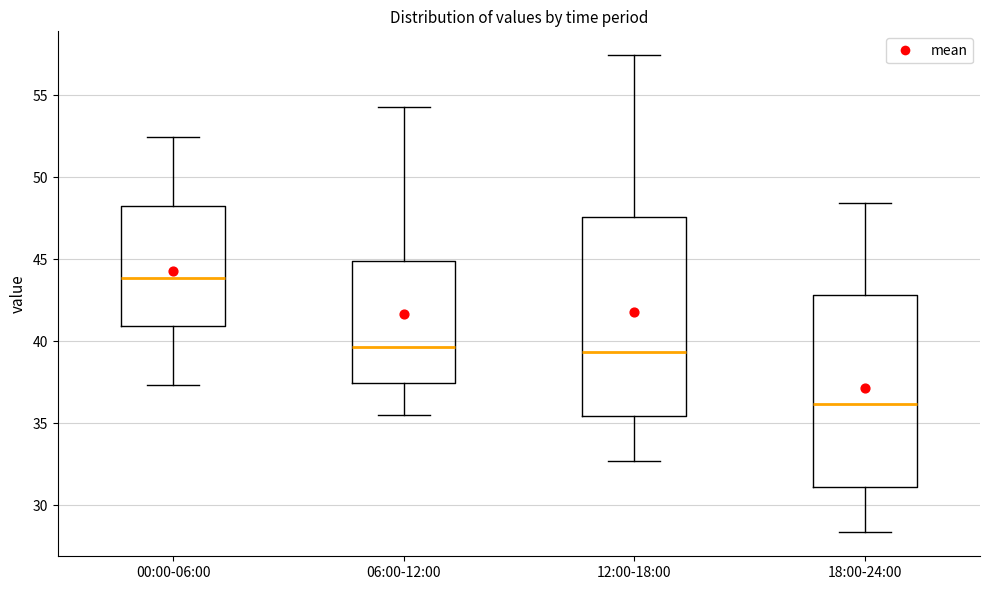

Where is the lower edge of the box for 18:00-24:00 on the y-axis? The values are not printed on the chart, so give them approximately, as read against the axis.

31.0